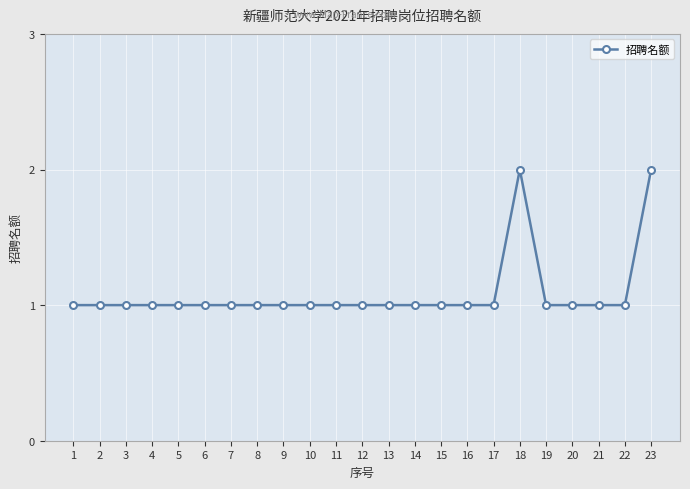

Is it true that the value at 10 is 1?

True